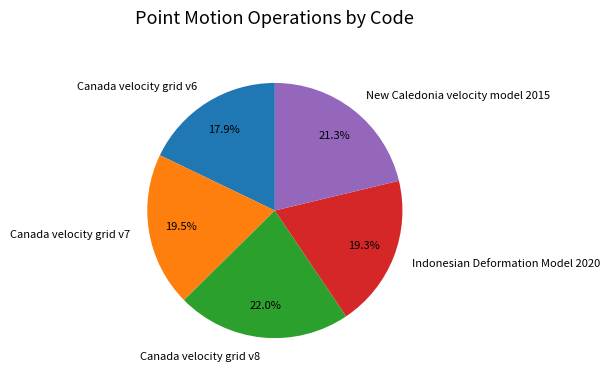

The Canada velocity grid v6 slice represents 6% of the pie. True or false?

False